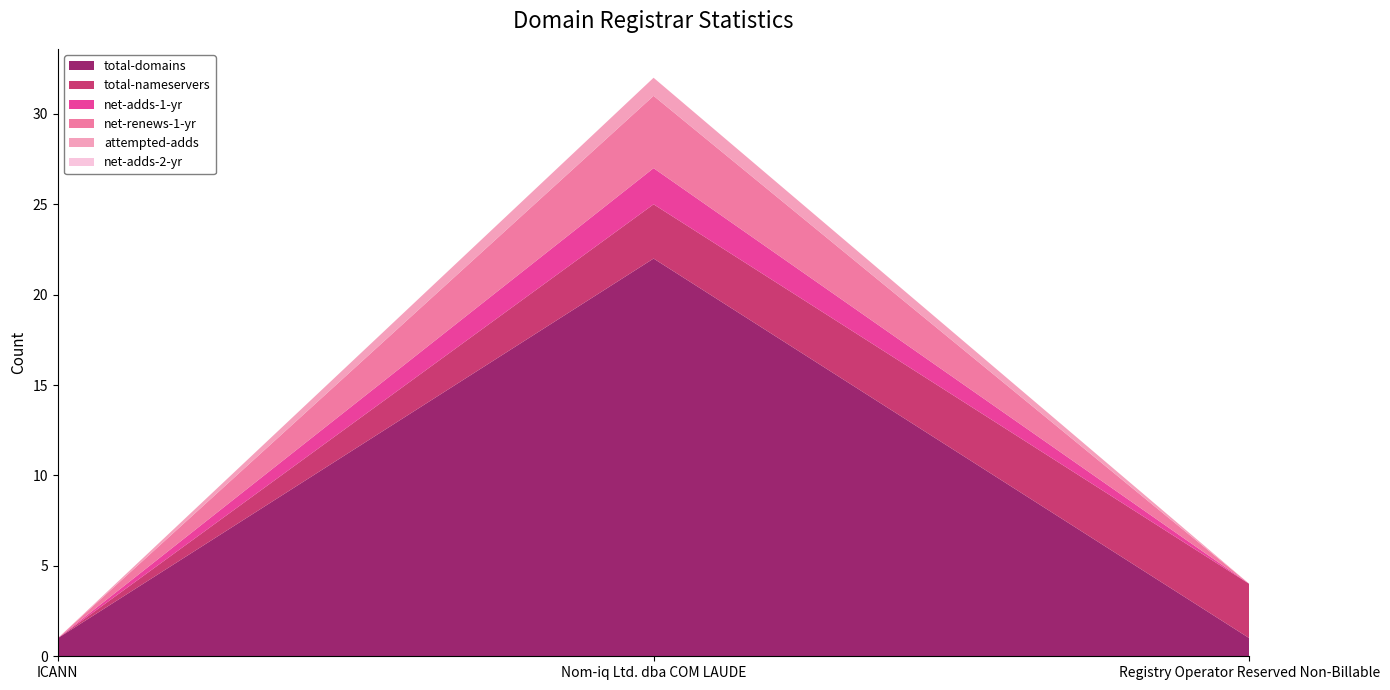

Reading right to left, list all the values displayed in this chart.

total-domains: 1	22	1
total-nameservers: 3	3	0
net-adds-1-yr: 0	2	0
net-renews-1-yr: 0	4	0
attempted-adds: 0	1	0
net-adds-2-yr: 0	0	0